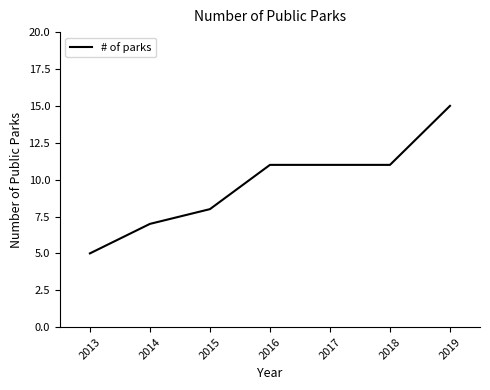

What is the difference between the values at 2015 and 2018?

3